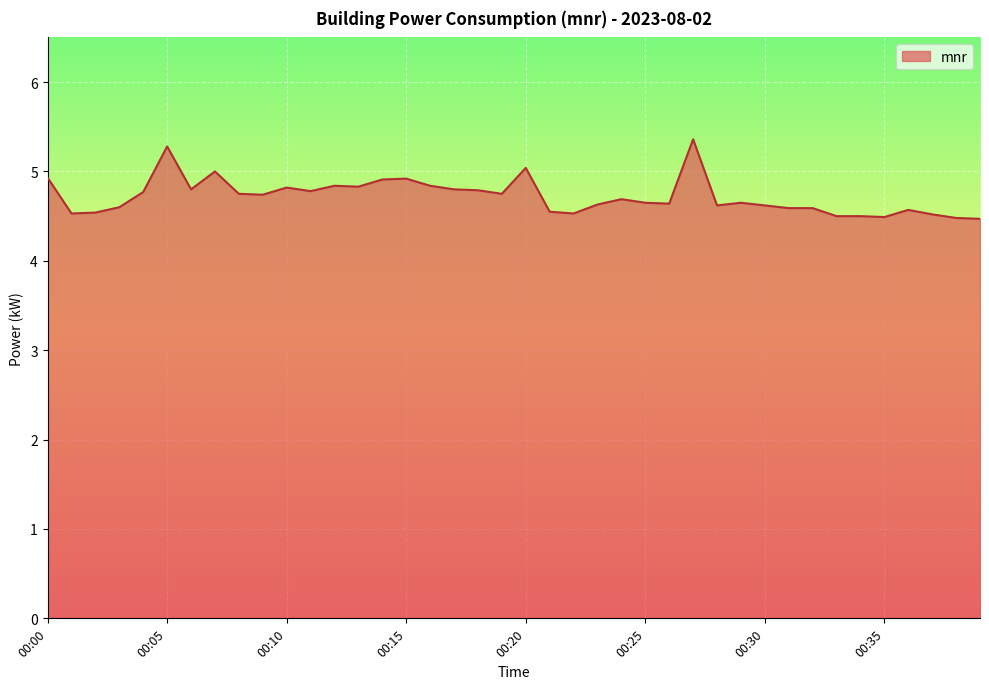

What is the greatest value displayed?

5.4